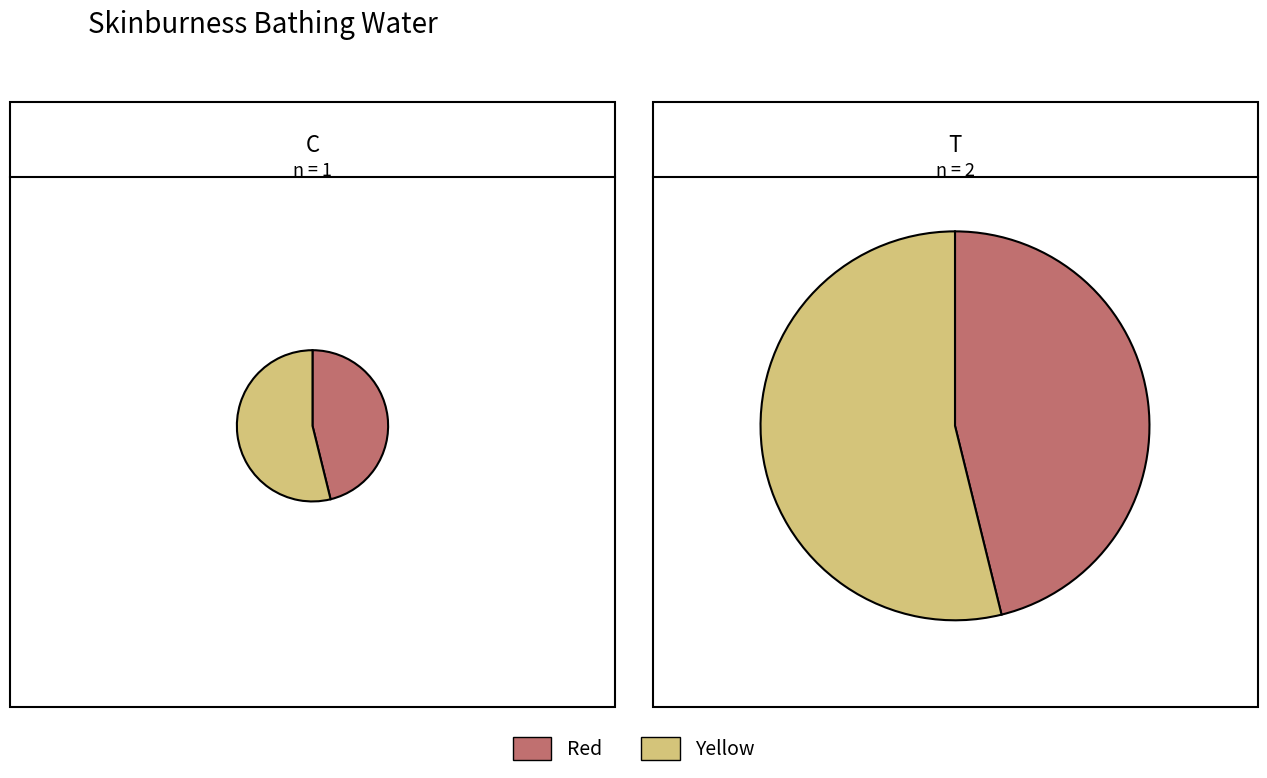

What is the total percentage of total coliform count and faecal coliform count?

100.0%